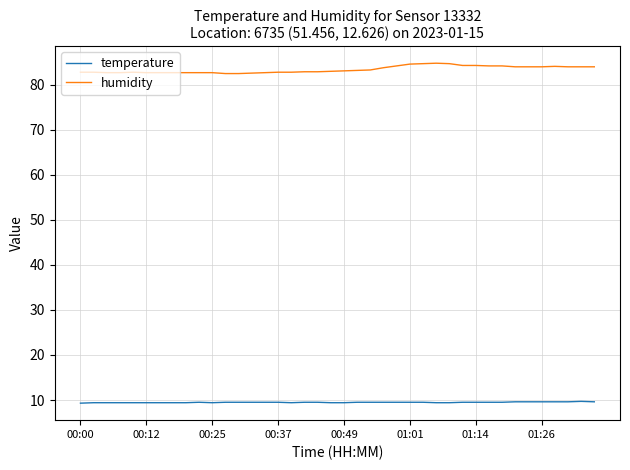

List the series in order of their overall mean, highest first.

humidity, temperature